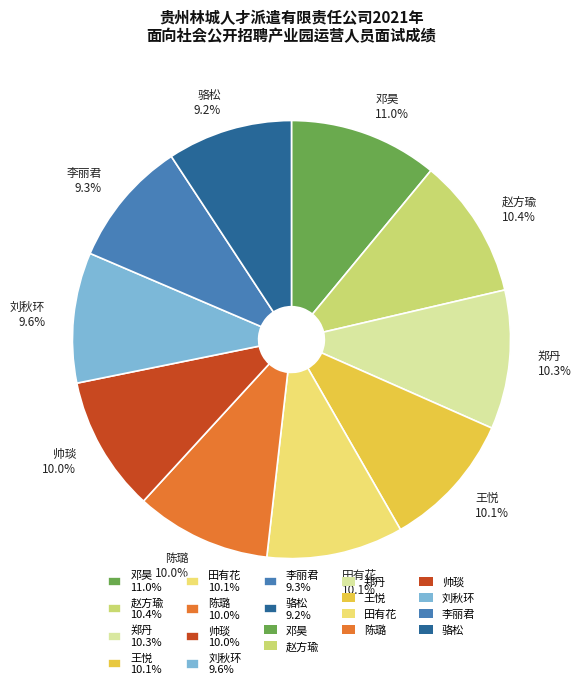

How many segments does this pie chart have?

10